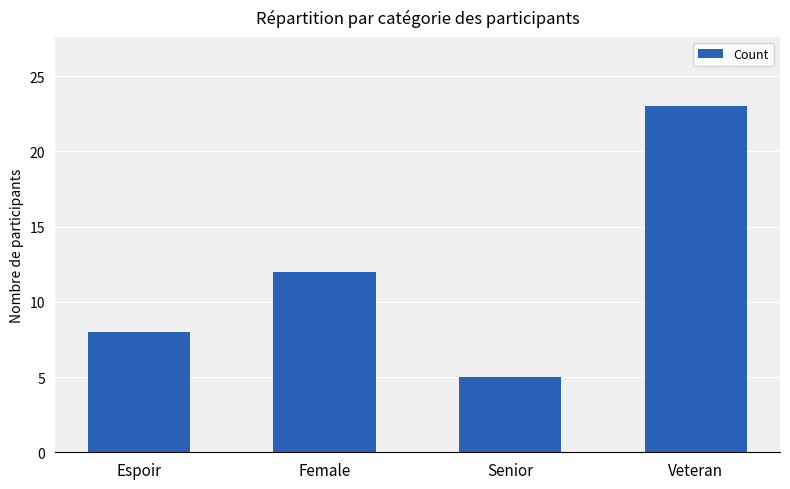

How many distinct data groups are displayed?

1